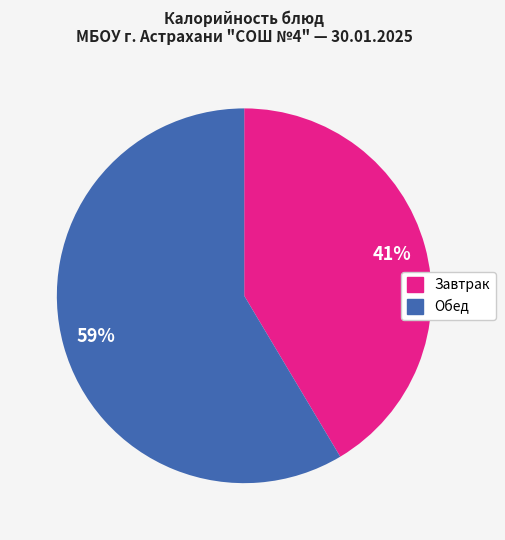

Is there a majority slice in this chart?

Yes